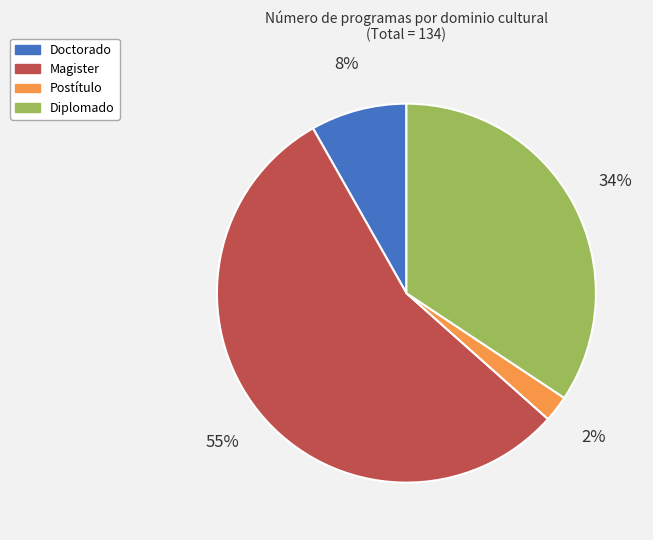

Does Magister represent more than half of the total?

Yes